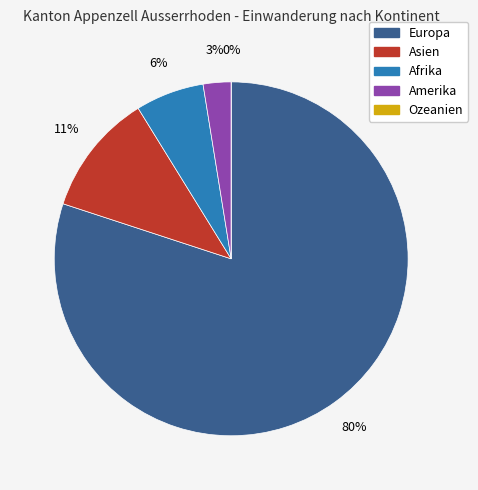

What percentage do Afrika and Asien together represent?

17.4%